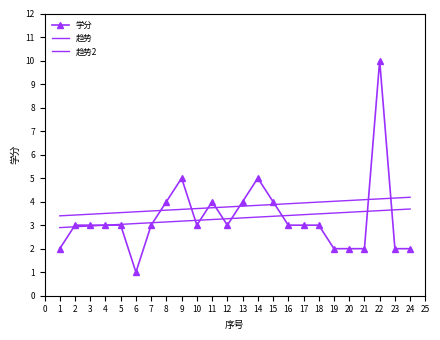

At how many categories does at least one series exceed 3?

24